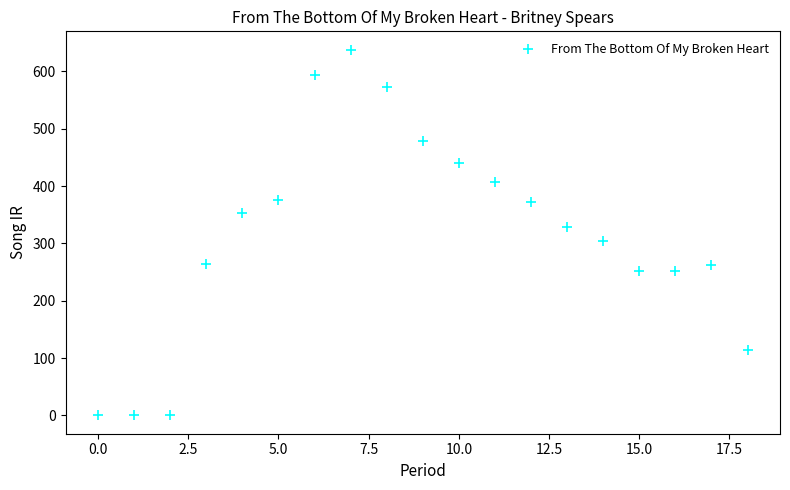

What is the range of Y values (max minus min)?

637.9